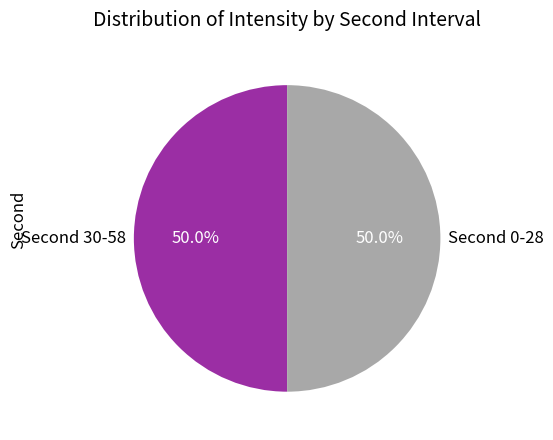

How many slices are in this pie chart?

2